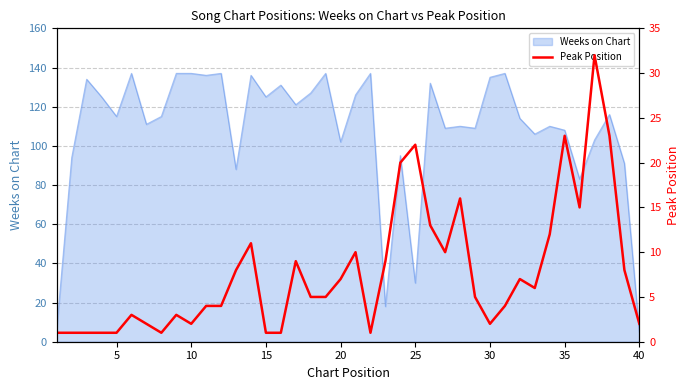

True or false: Weeks on Chart has a value of 222 at 15.

False